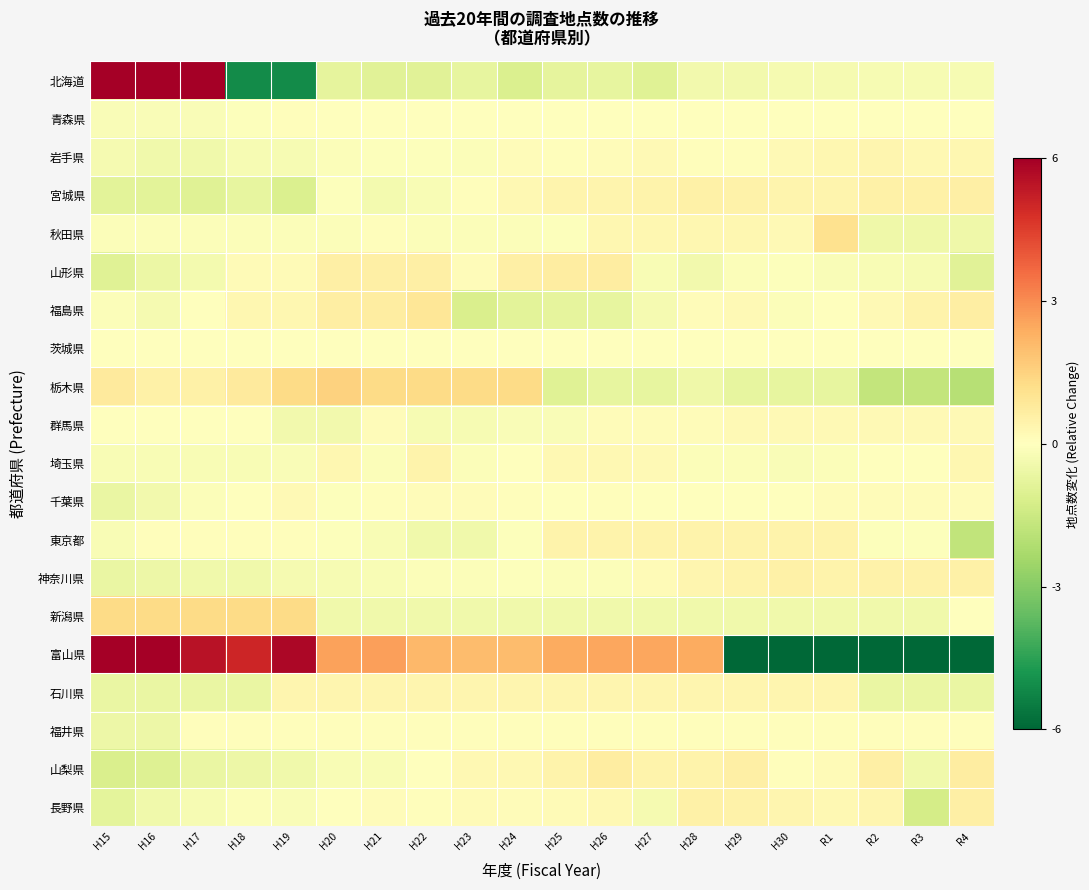

List the series in order of their peak value, highest first.

富山県, 北海道, 栃木県, 新潟県, 秋田県, 福島県, 山形県, 山梨県, 宮城県, 長野県, 神奈川県, 東京都, 埼玉県, 岩手県, 石川県, 群馬県, 千葉県, 青森県, 福井県, 茨城県